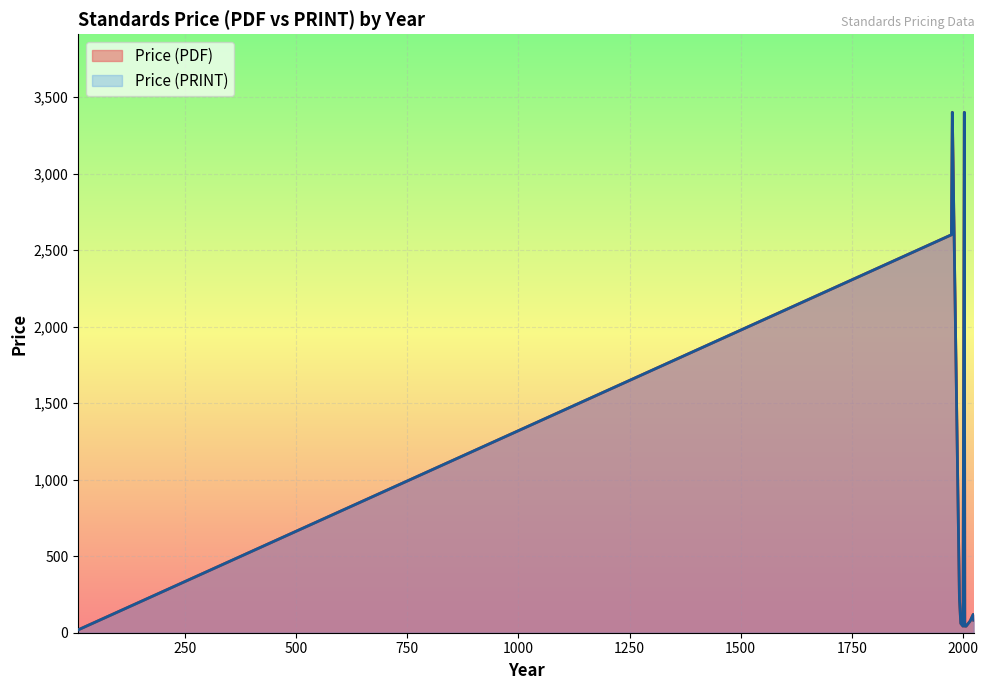

Reading right to left, transcribe all the data shown in this chart.

Price (PDF): 43.0	43.0	43.0	43.0	43.0	43.0	43.0	221.0	1800.0	3400.0	3400.0	3400.0	76.8	85.0	158.0	158.0	76.0	82.2	61.0	20.0
Price (PRINT): 43.0	43.0	43.0	43.0	43.0	43.0	43.0	221.0	1800.0	3400.0	3400.0	3400.0	76.8	85.0	158.0	158.0	76.0	82.2	61.0	20.0